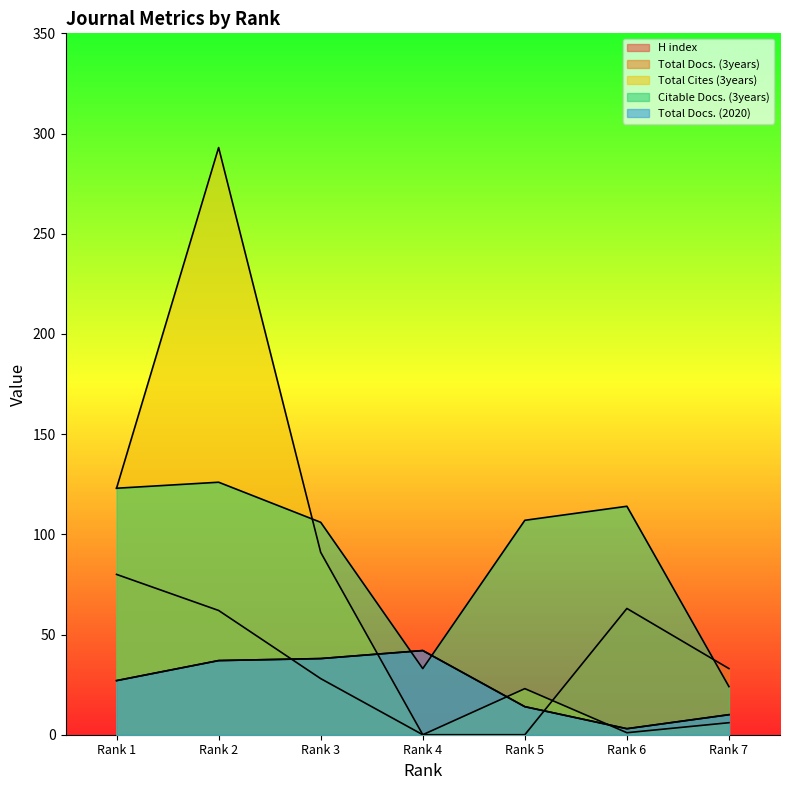

What is the difference between the second highest and second lowest values in the Citable Docs. (3years) series?

90